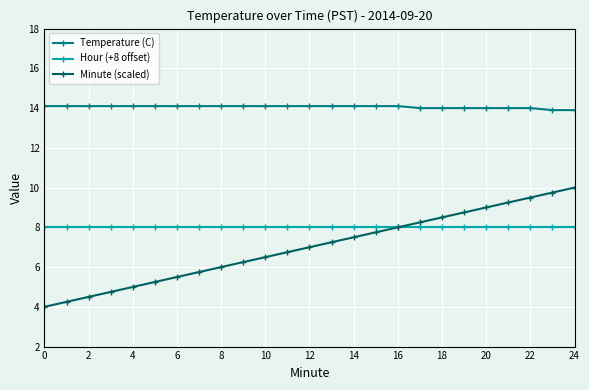

What are all the series names shown in the legend?

Temperature (C), Hour (+8 offset), Minute (scaled)